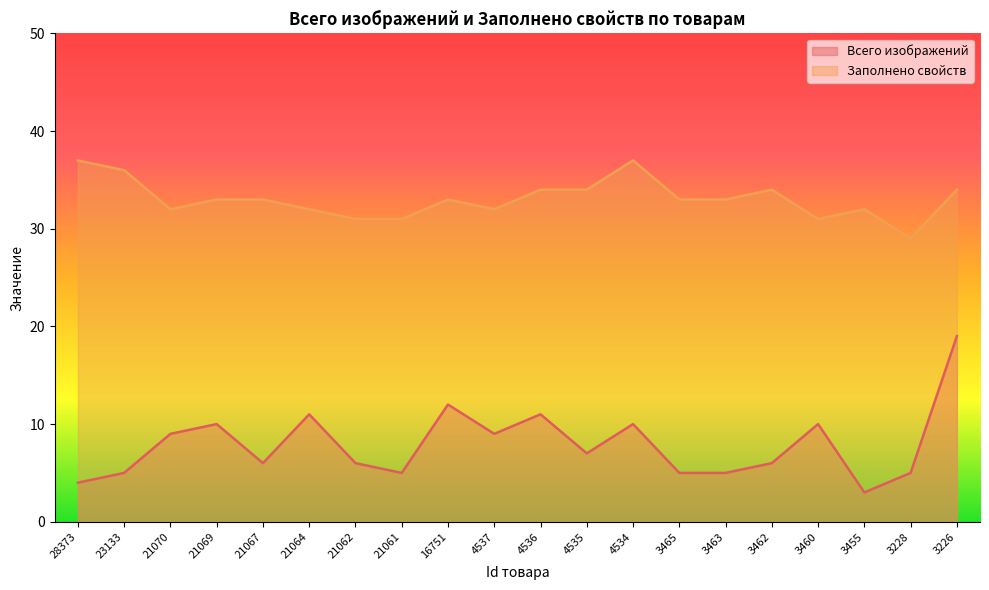

How many lines are shown in the chart?

2